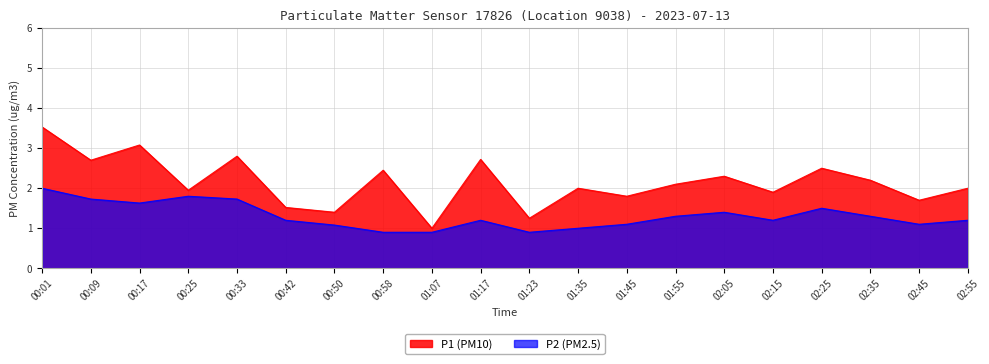

How many categories are shown in the chart?

20